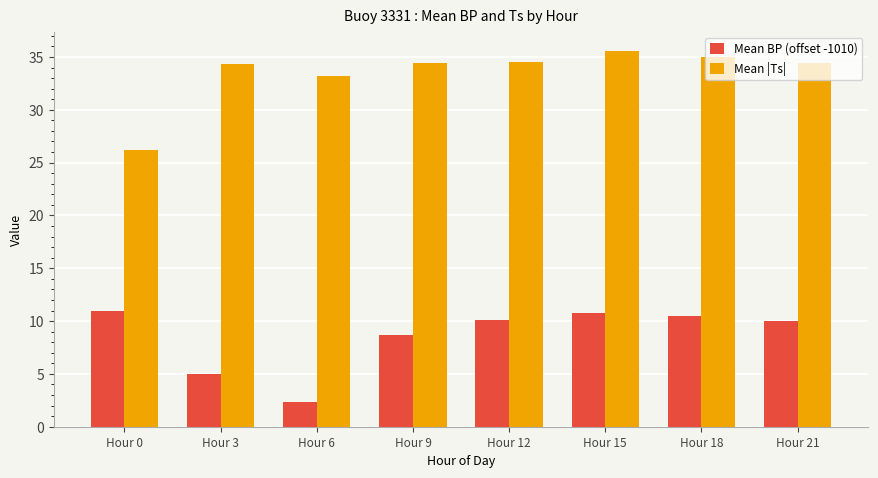

Rank the series by their maximum value, from highest to lowest.

Mean |Ts|, Mean BP (offset -1010)